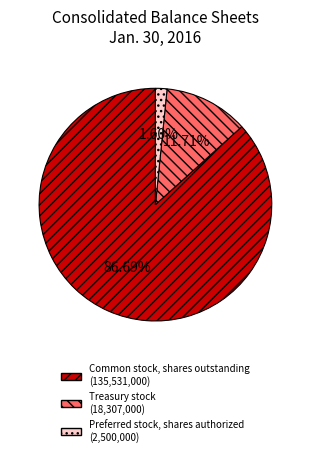

Does Preferred stock, shares authorized account for over 50% of the chart?

No